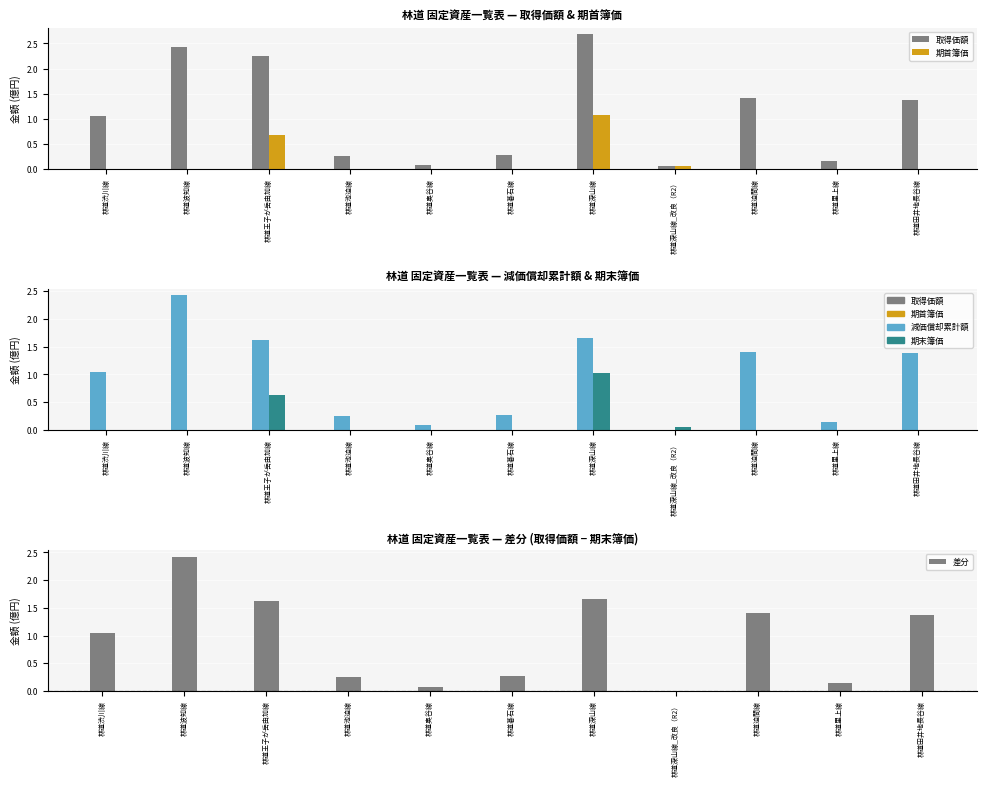

What is the average value of the 減価償却累計額 series?

0.9